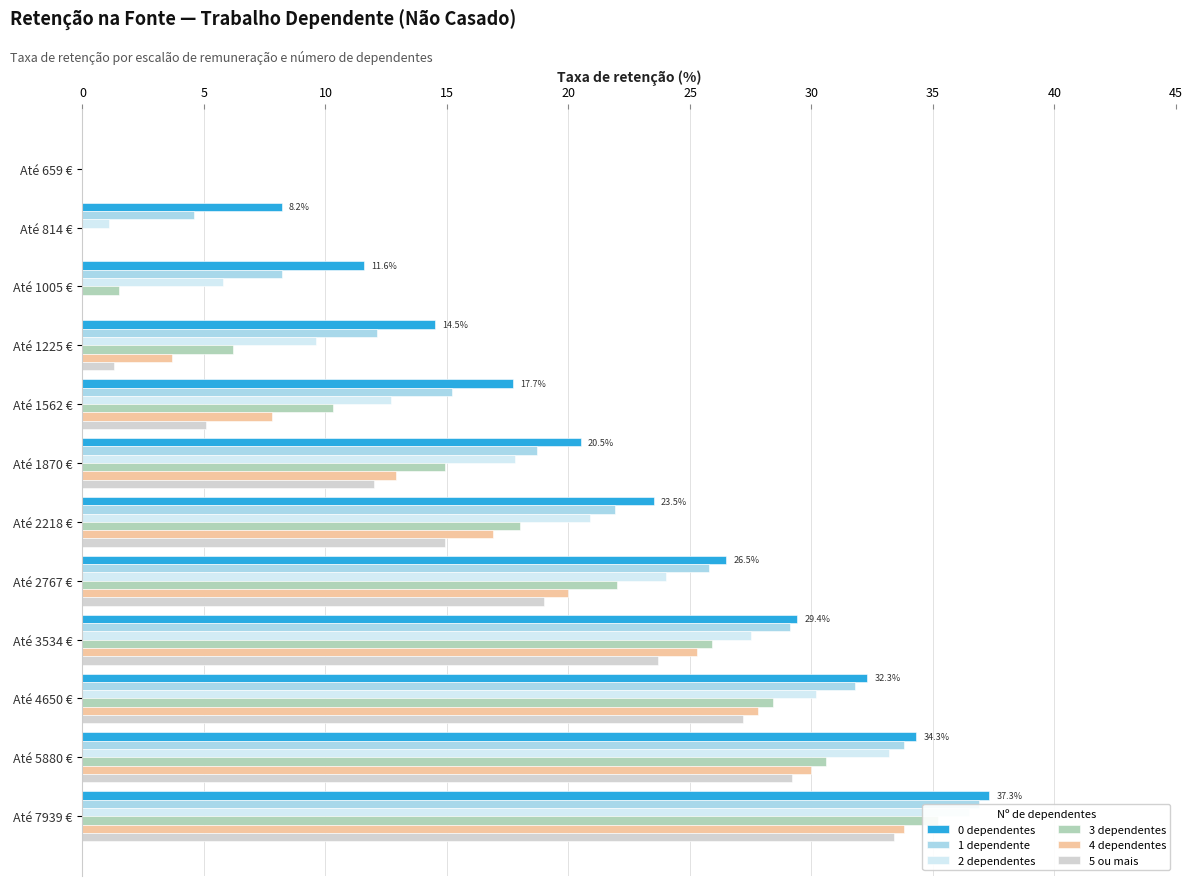

Rank the series by their maximum value, from lowest to highest.

5 ou mais, 4 dependentes, 3 dependentes, 2 dependentes, 1 dependente, 0 dependentes